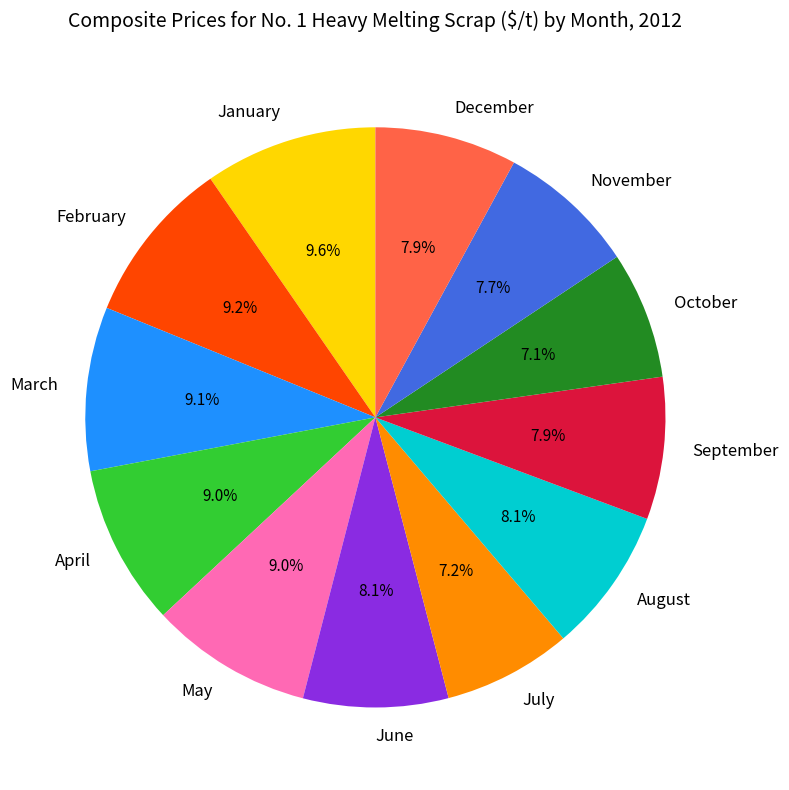

Between November and April, which is larger?

April